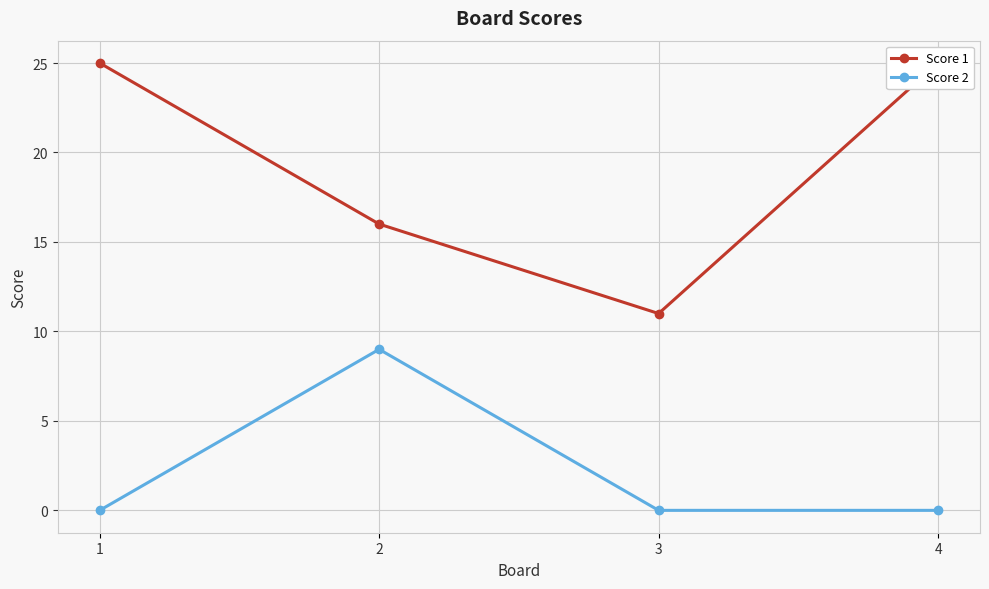

How many interior local valleys does the Score 1 series have?

1